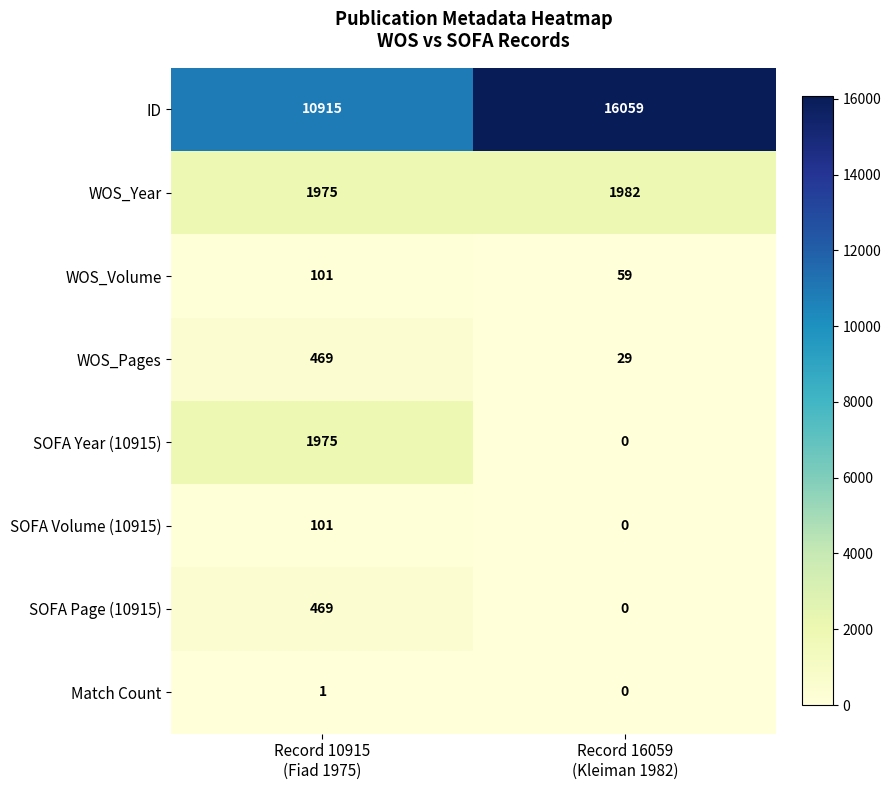

Which series changed the most between Record 10915
(Fiad 1975) and Record 16059
(Kleiman 1982)?

ID